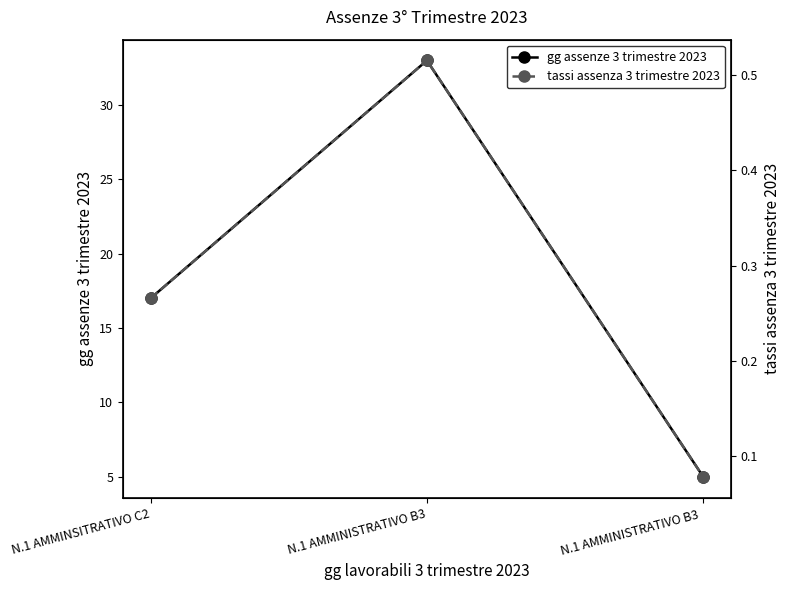

Which series changed the most between N.1 AMMINSITRATIVO C2 and N.1 AMMINISTRATIVO B3?

gg assenze 3 trimestre 2023